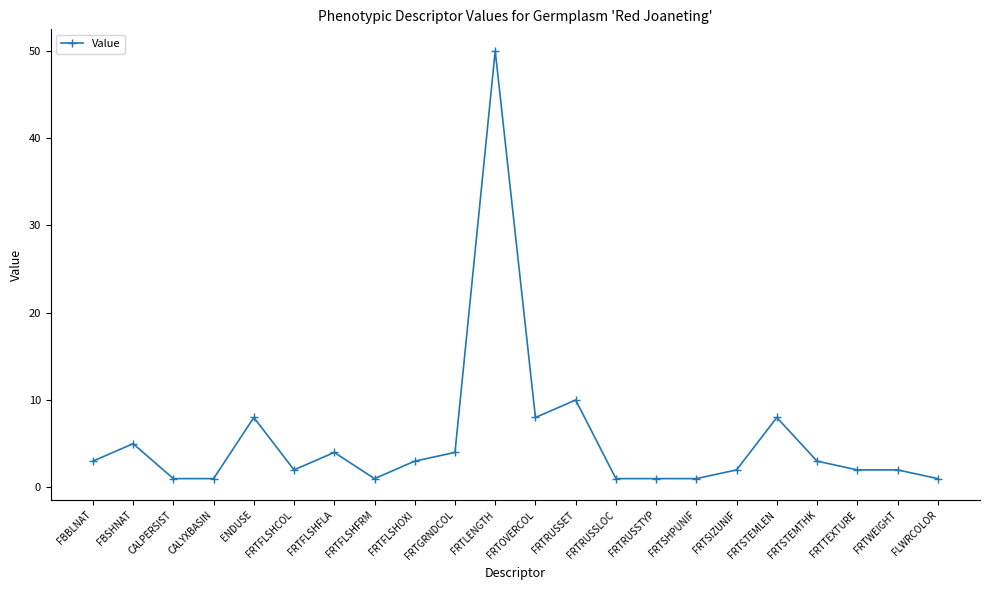

What is the difference between the maximum and second lowest values?

49